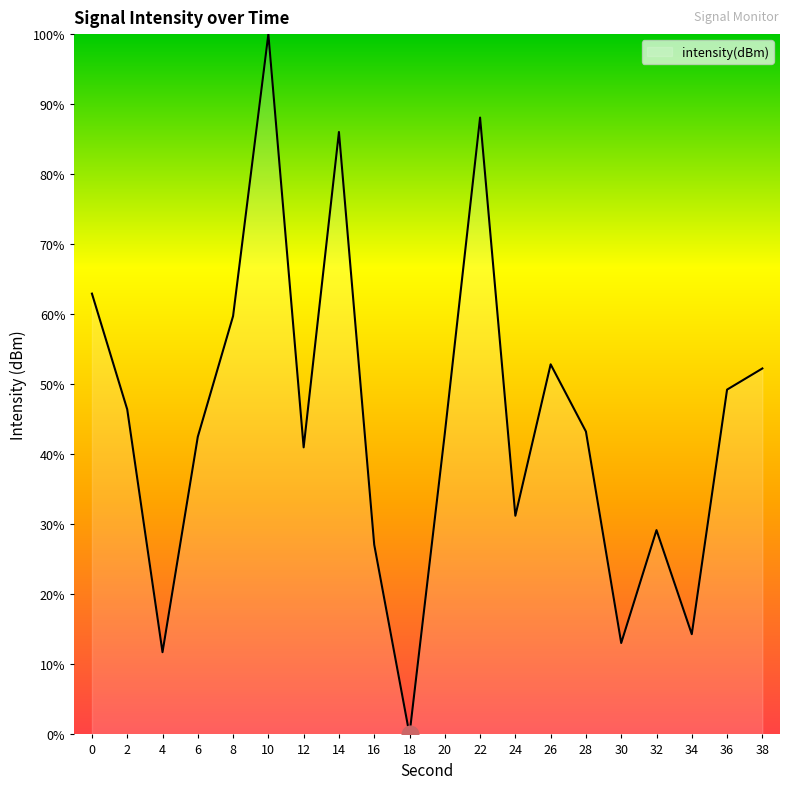

What is the change in value from 30 to 38?

+39.2